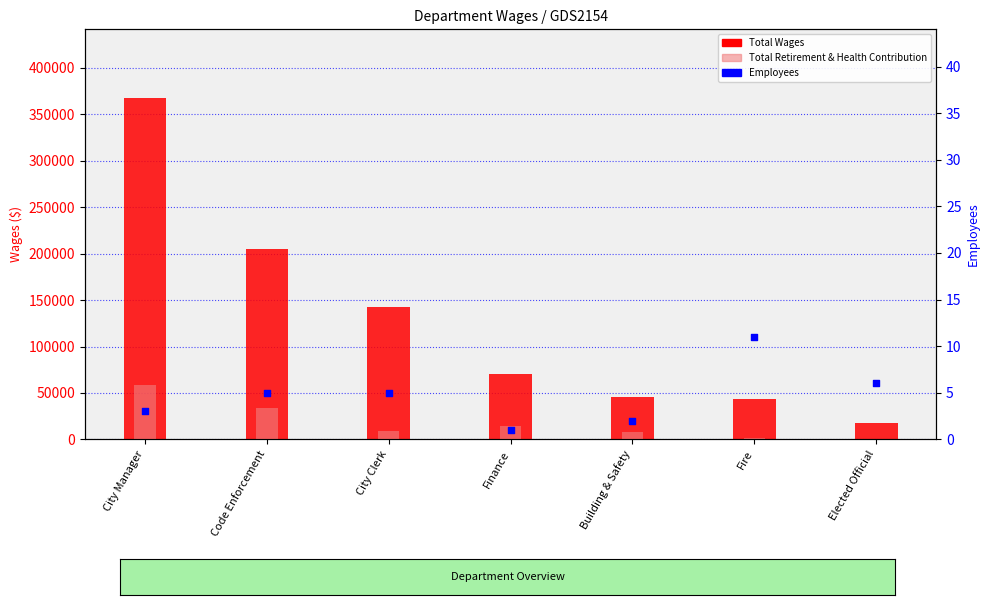

Which series has the widest spread of Y values?

Total Wages